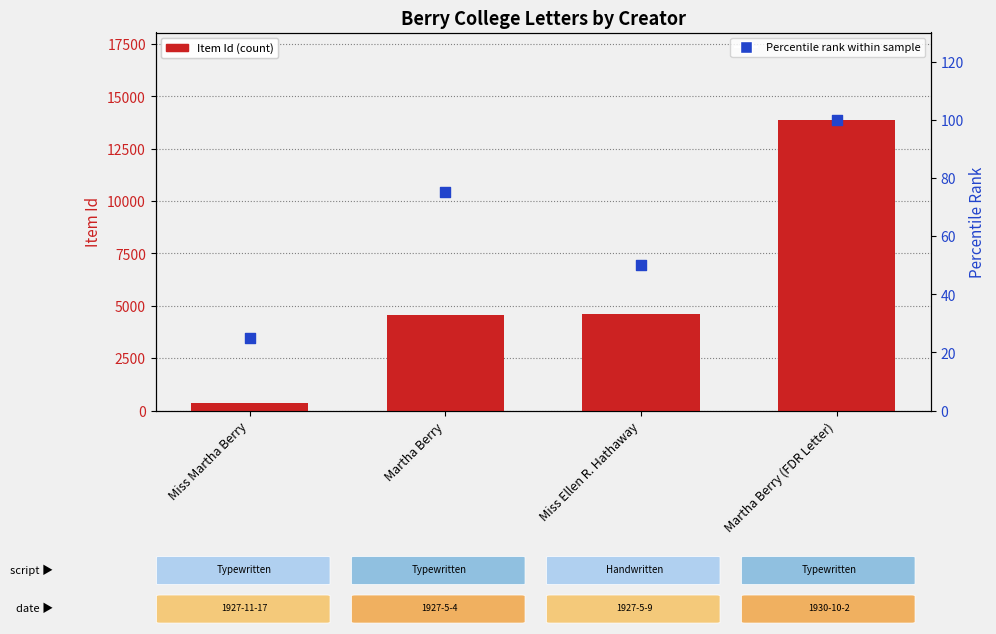

At which category is the sum across all series the highest?

Martha Berry (FDR Letter)